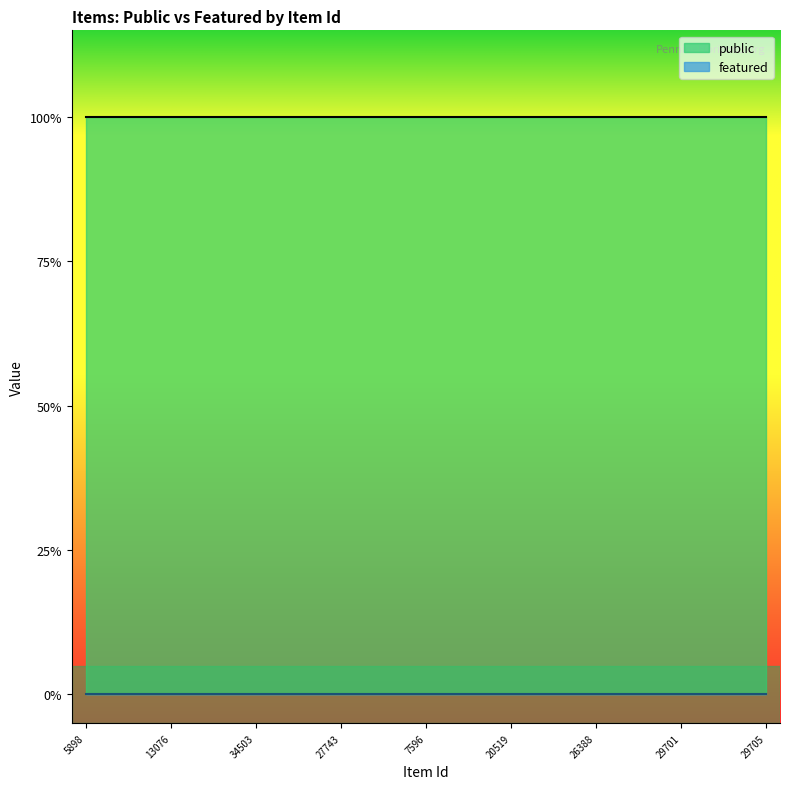

Reading left to right, list all the values displayed in this chart.

public: 1	1	1	1	1	1	1	1	1	1	1	1	1	1	1	1	1	1	1	1	1	1	1	1	1
featured: 0	0	0	0	0	0	0	0	0	0	0	0	0	0	0	0	0	0	0	0	0	0	0	0	0